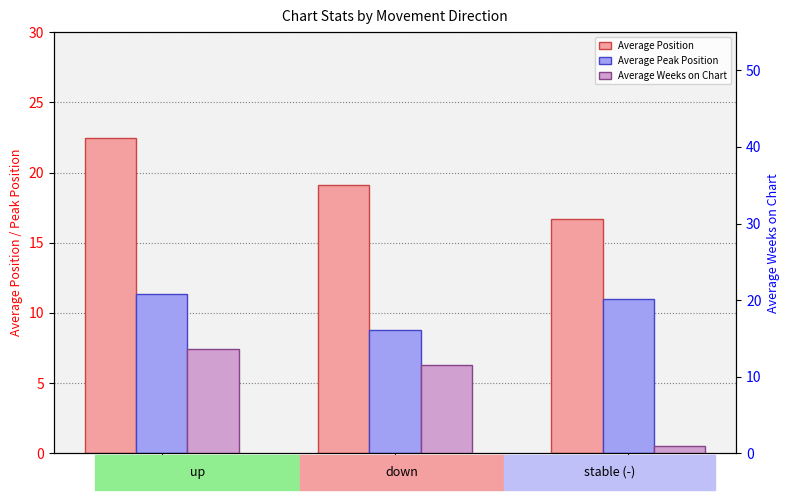

Which category has the highest value in the Average Peak Position series?

up